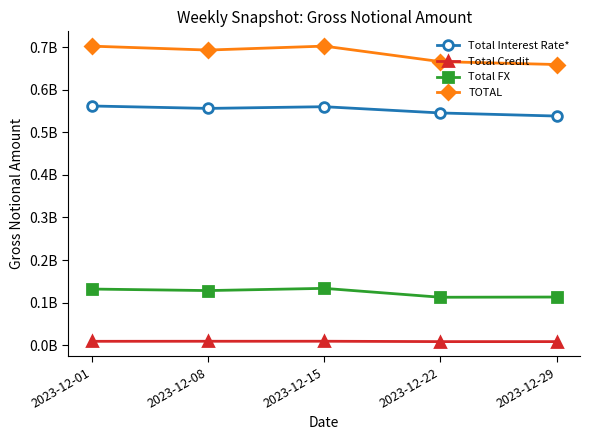

Which category has the lowest value across all series?

2023-12-29